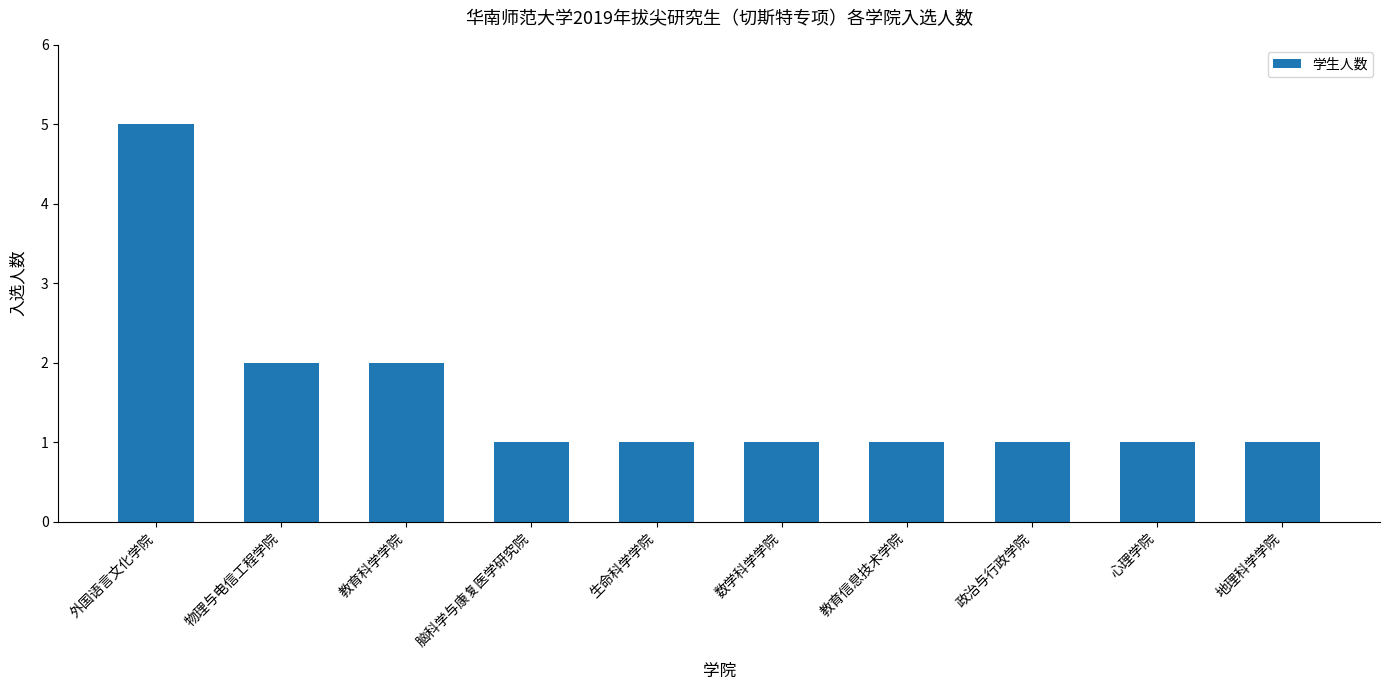

What is the value of the 2nd bar from the left?

2